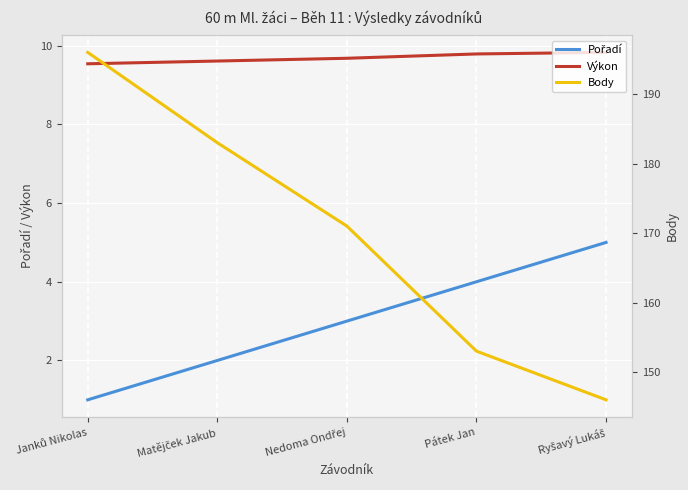

What is the difference between the maximum and second lowest values in the Pořadí series?

3.0